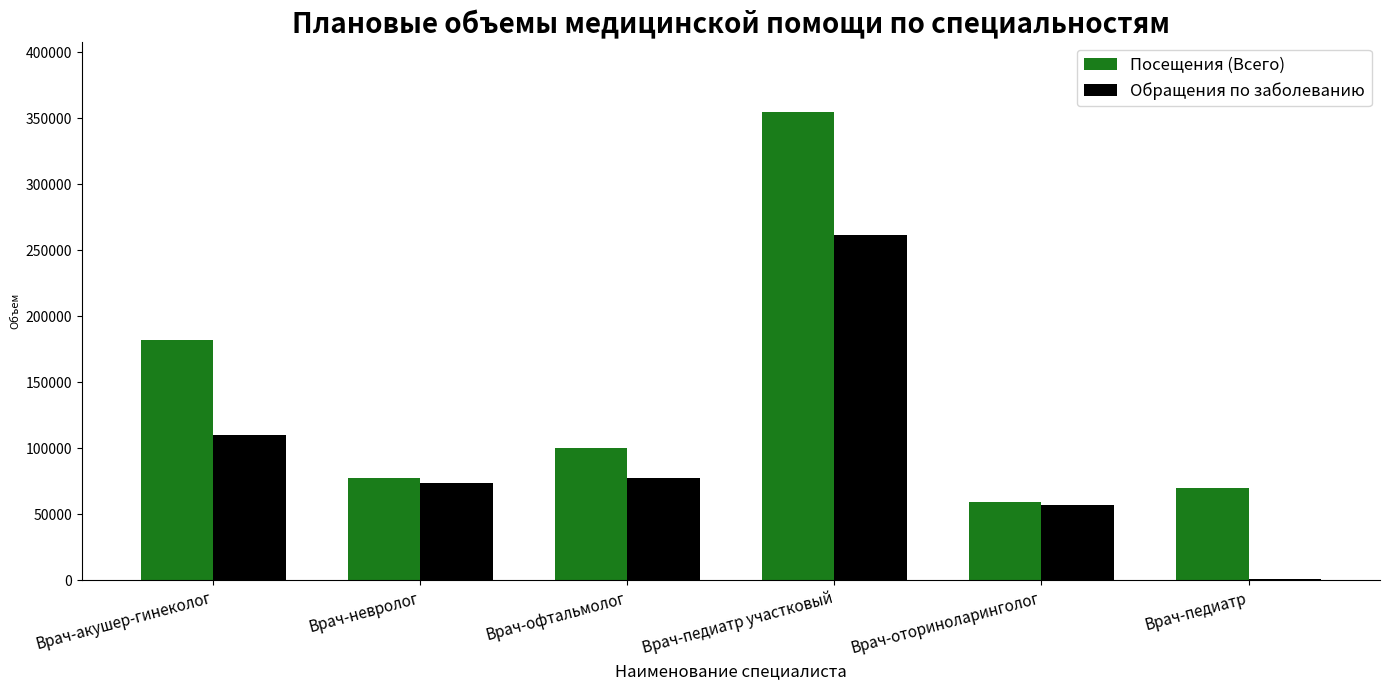

Reading left to right, transcribe all the data shown in this chart.

Посещения (Всего): 182332	77857	100498	354894	59316	70396
Обращения по заболеванию: 110113	73752	77823	261287	56789	1413